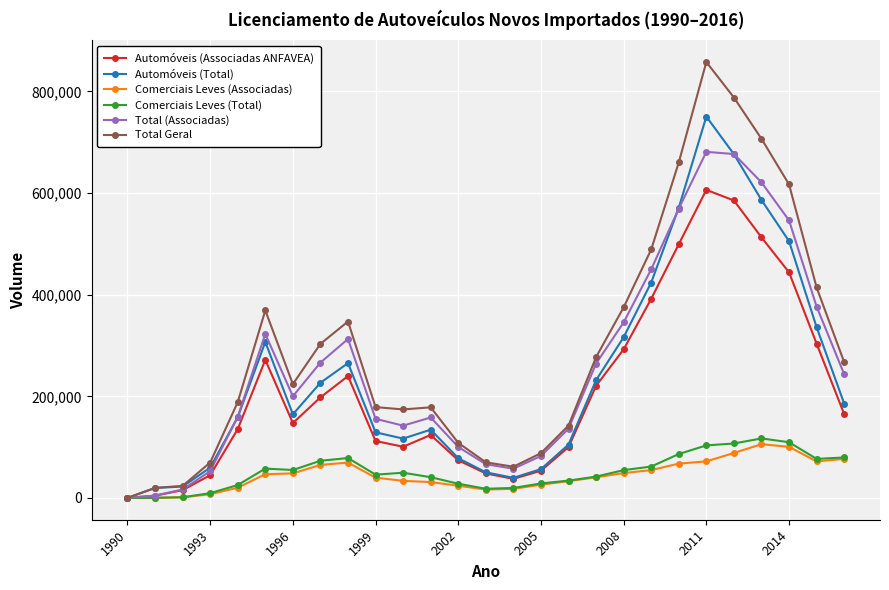

What is the average value of the Total (Associadas) series?

259629